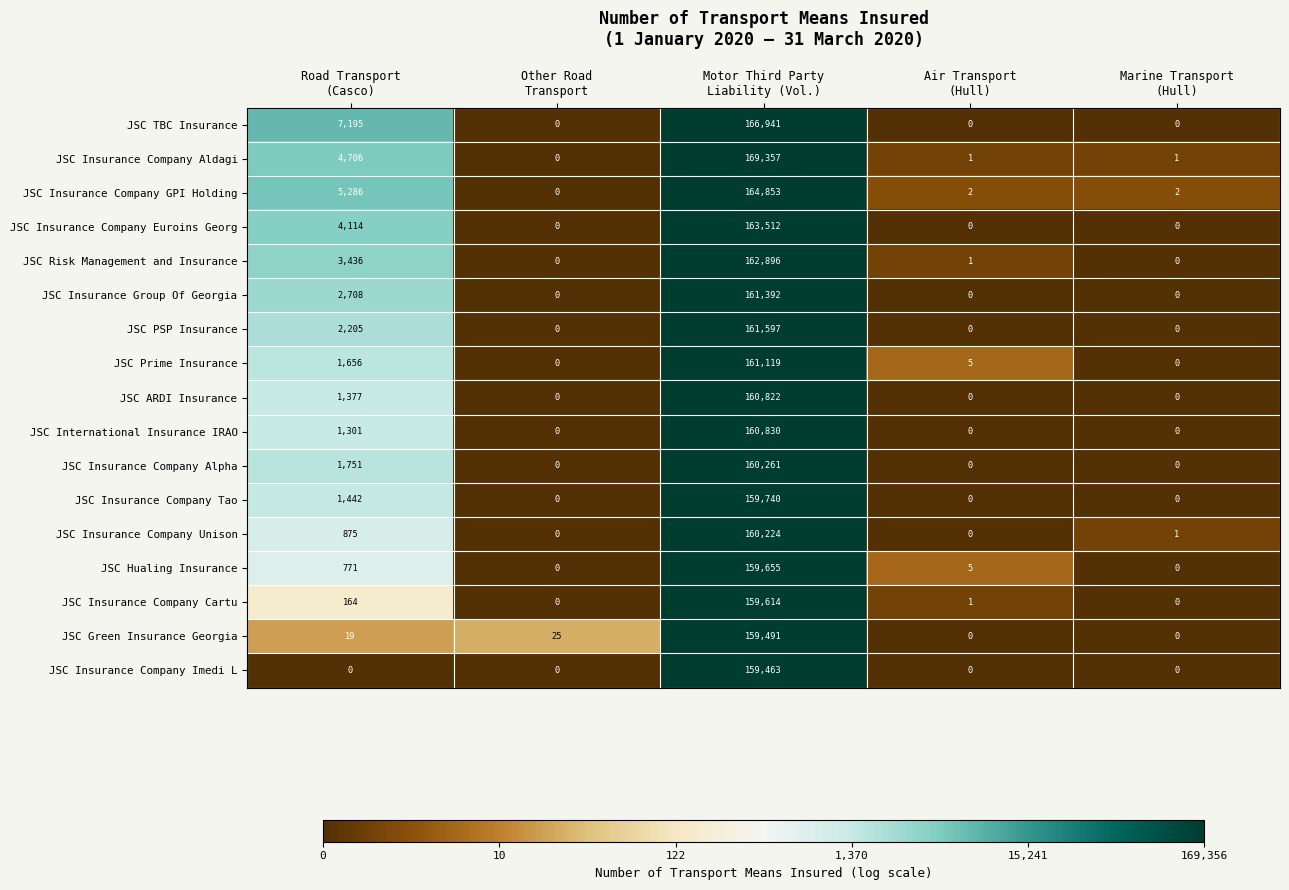

What is the difference between the highest and lowest values at Road Transport
(Casco)?

7195